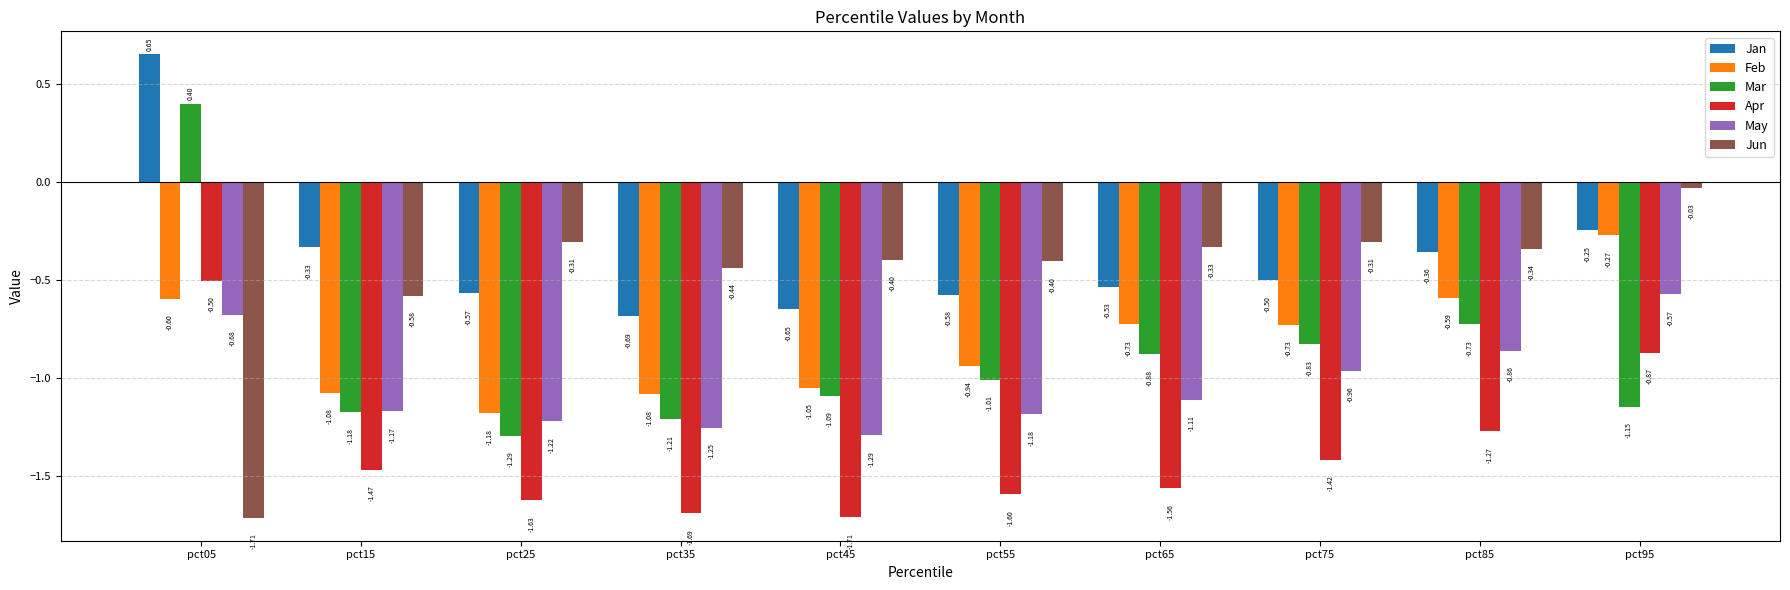

At pct65, list the series in order from smallest to largest.

Apr, May, Mar, Feb, Jan, Jun